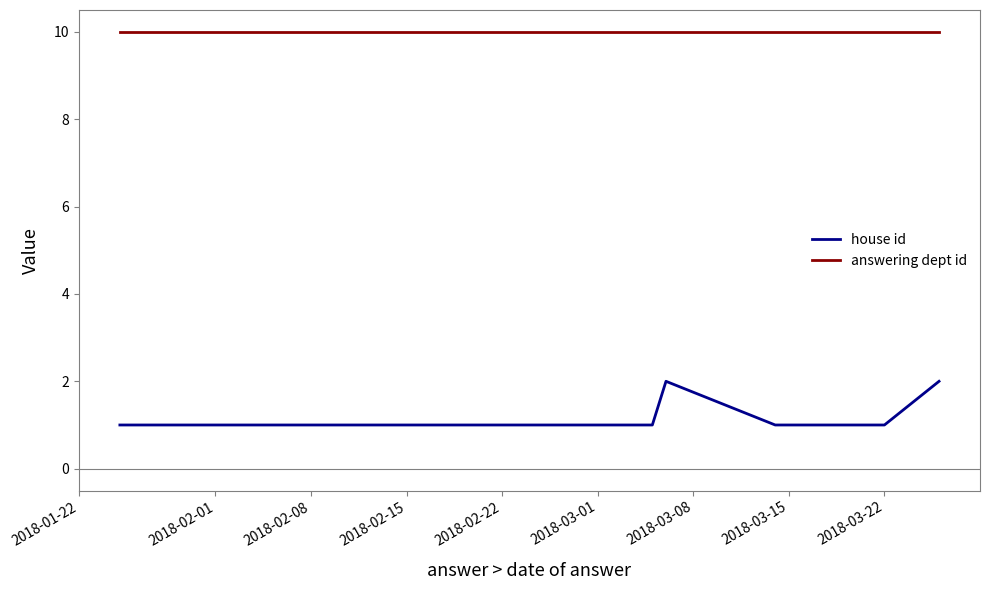

Which series has the largest range (max minus min)?

house id